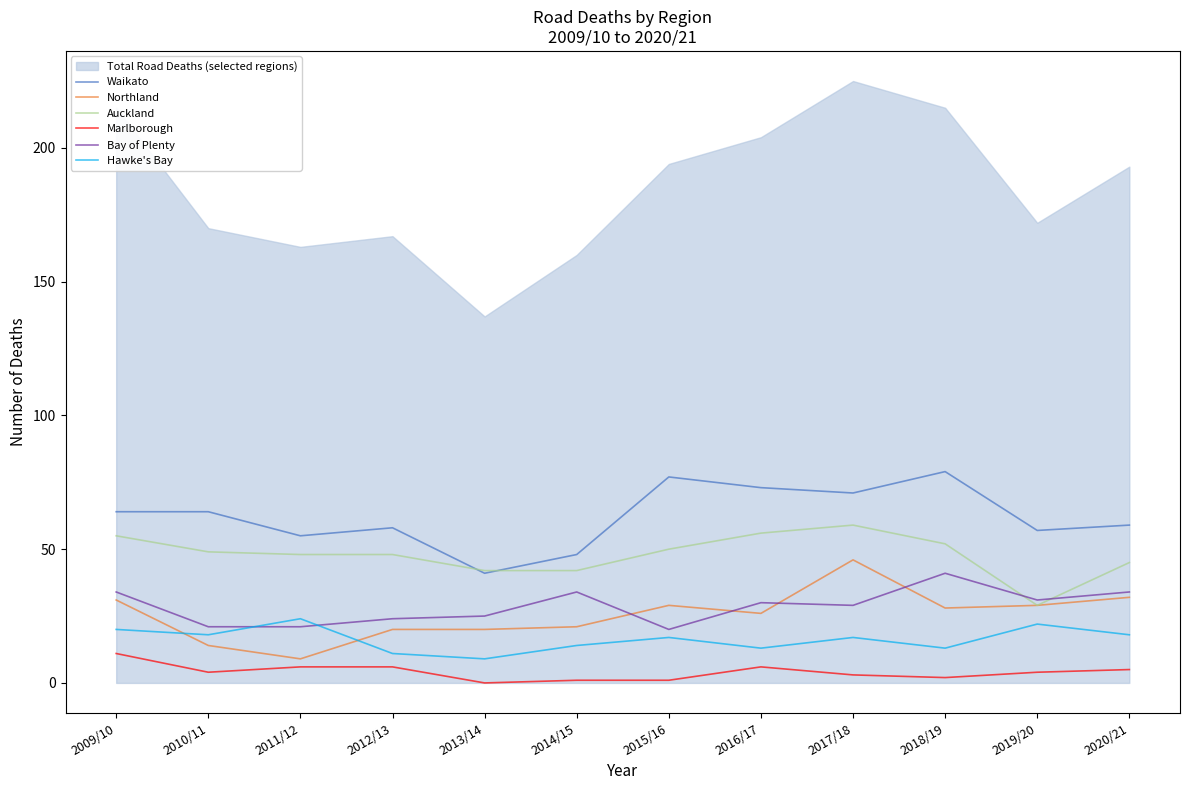

True or false: Bay of Plenty has more than 2 points higher than both neighbors.

True